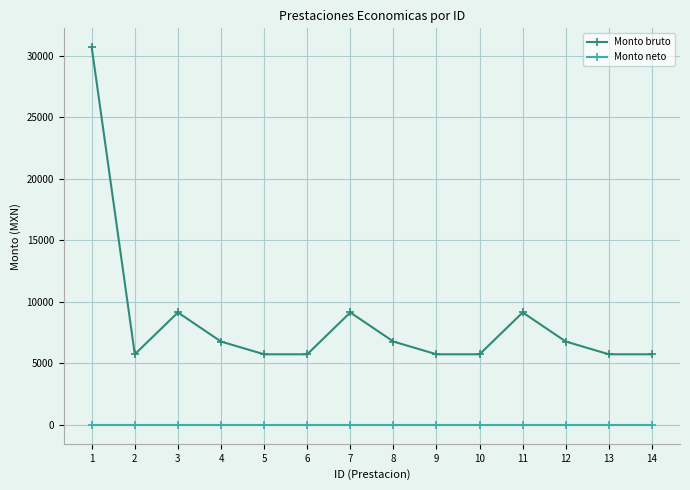

What is the difference between the highest and lowest values at 2?

5741.5